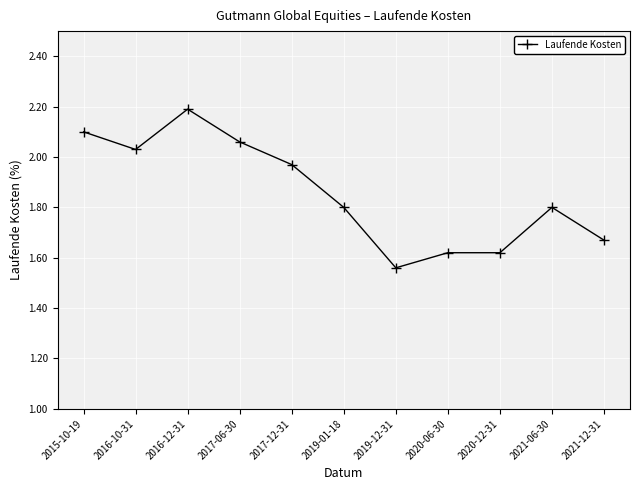

What is the maximum value shown in the chart?

2.2